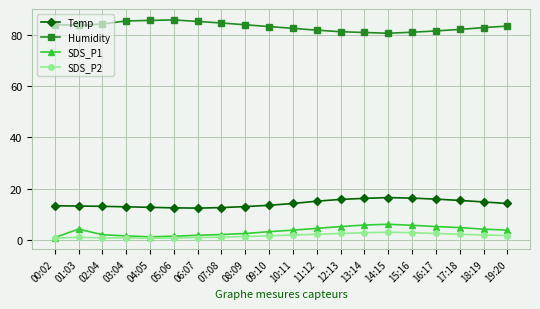

True or false: Temp and Humidity intersect in this chart.

False